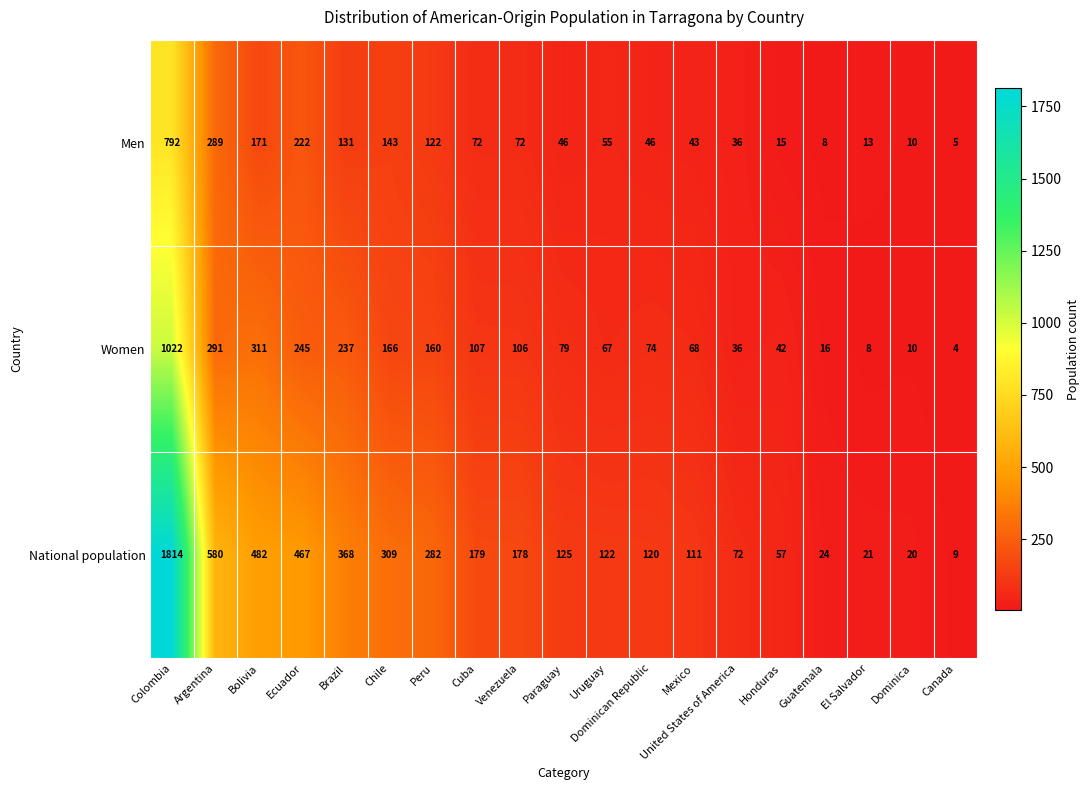

What is the spread (max minus min) of values at Argentina?

291